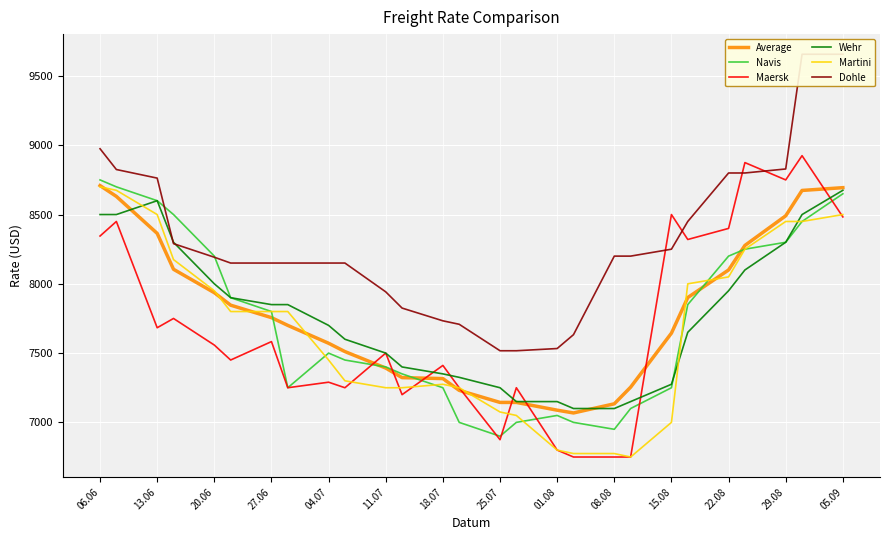

What are all the series names shown in the legend?

Average, Navis, Maersk, Wehr, Martini, Dohle